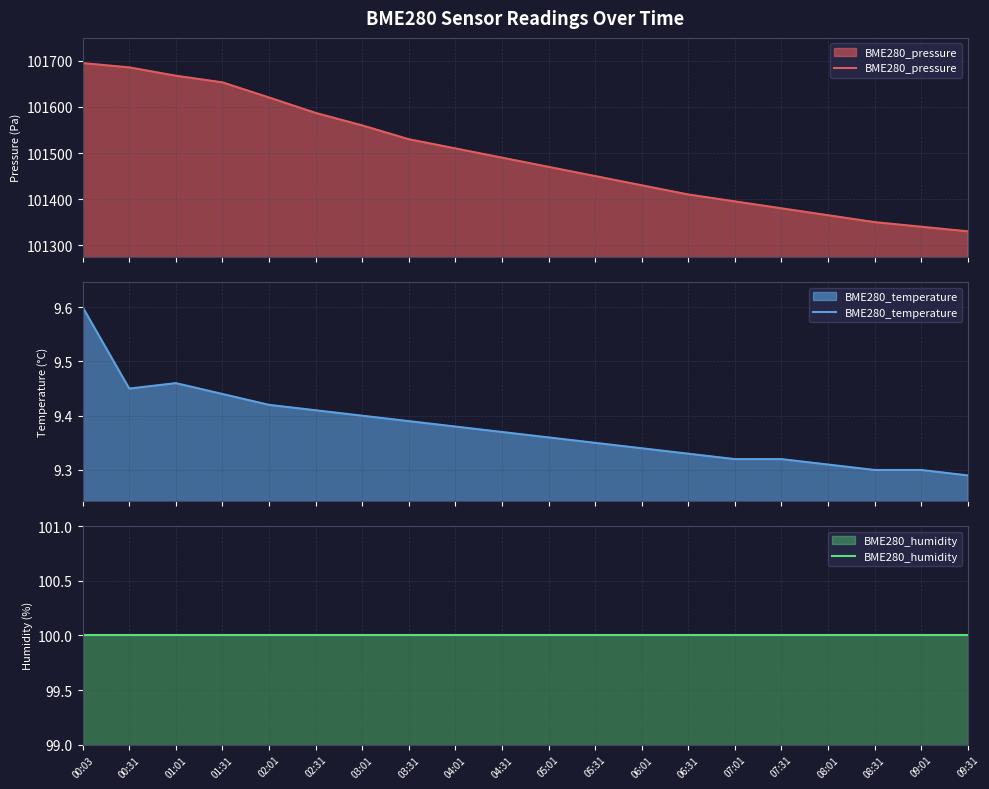

What is the greatest value displayed?

101695.2